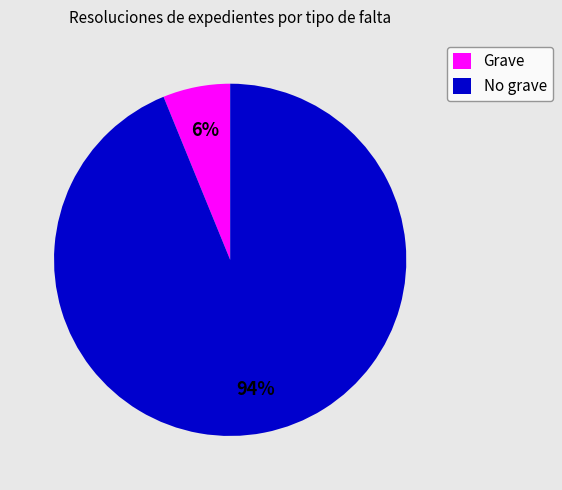

To the nearest percent, what is the combined percentage of No grave and Grave?

100%